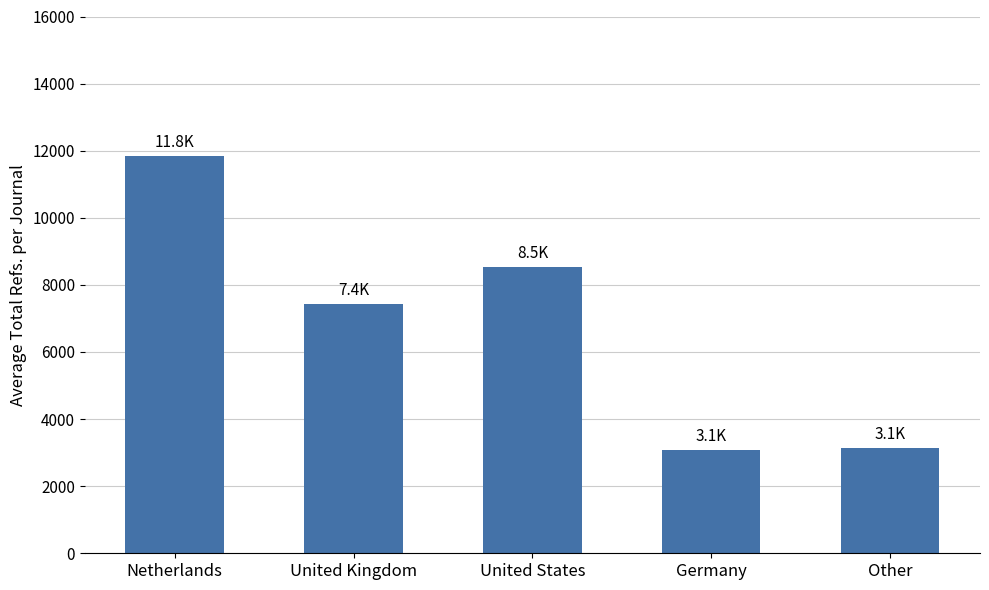

What is the maximum value shown in the chart?

11830.9